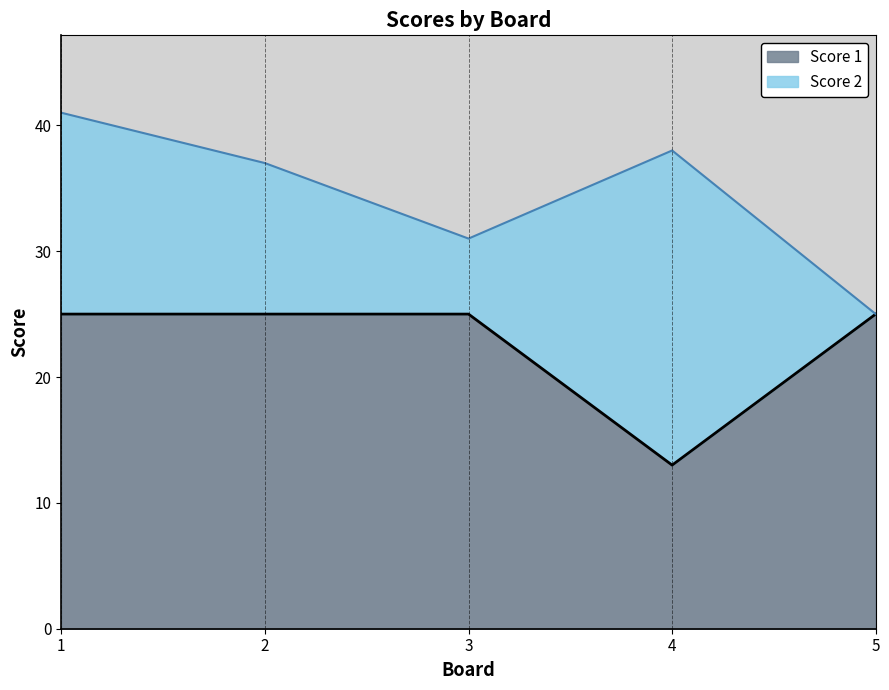

Between 4 and 5, which is larger?

5